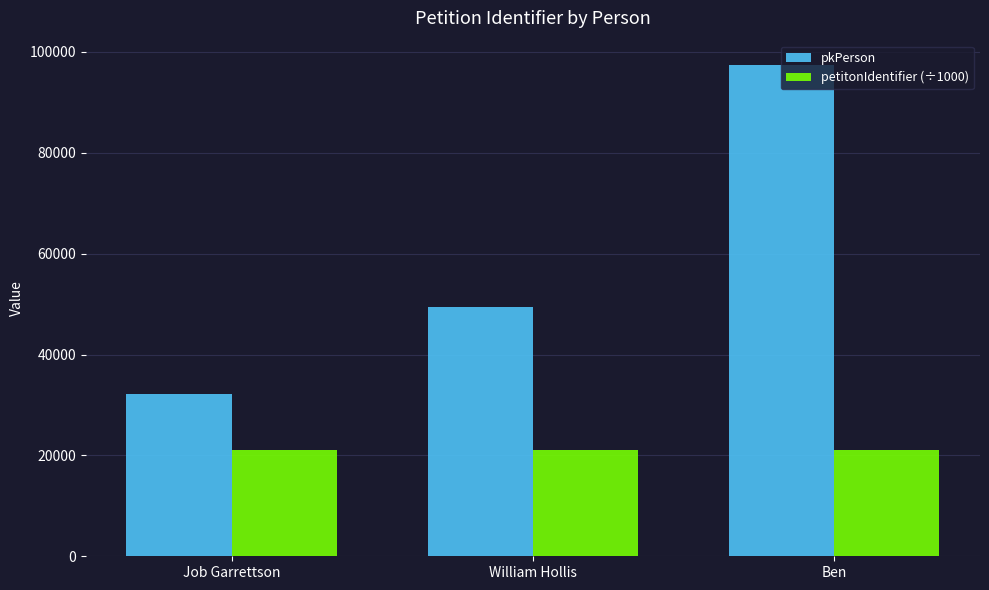

Which category has the highest value in the pkPerson series?

Ben